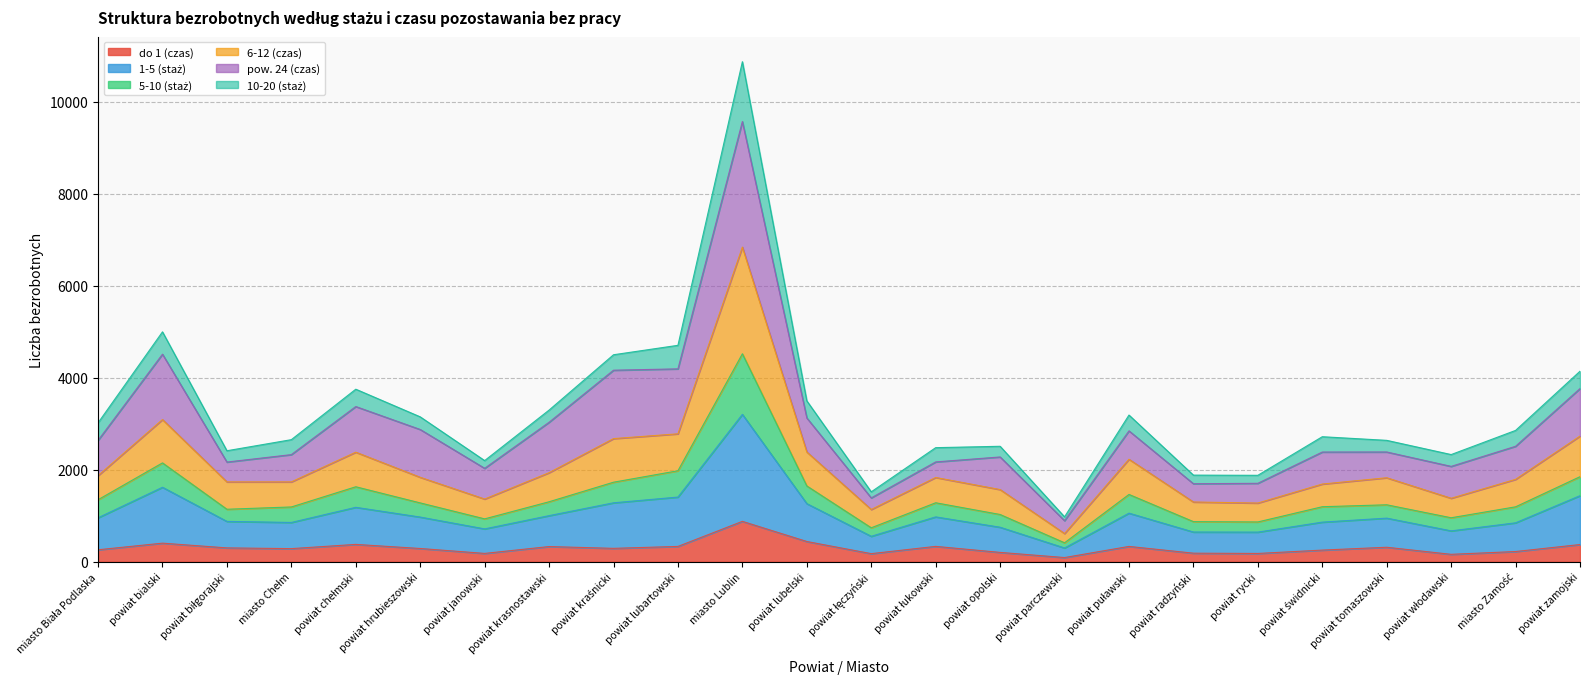

At which category is the sum across all series the highest?

miasto Lublin